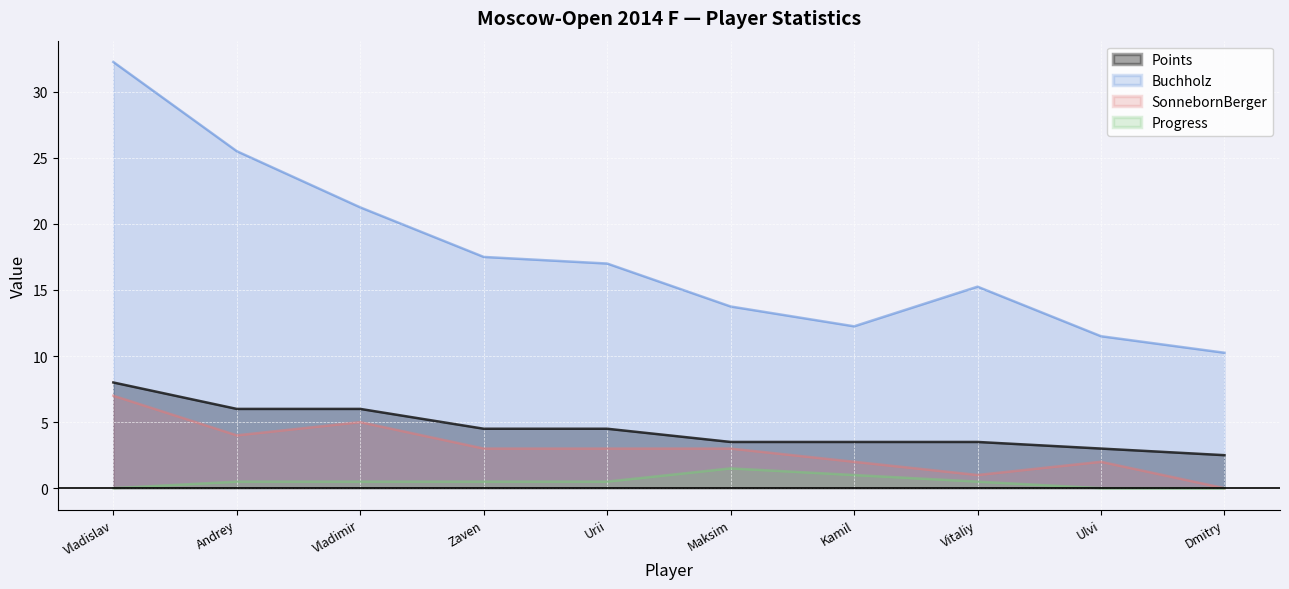

Where is Buchholz nearest to the value 21?

Vladimir